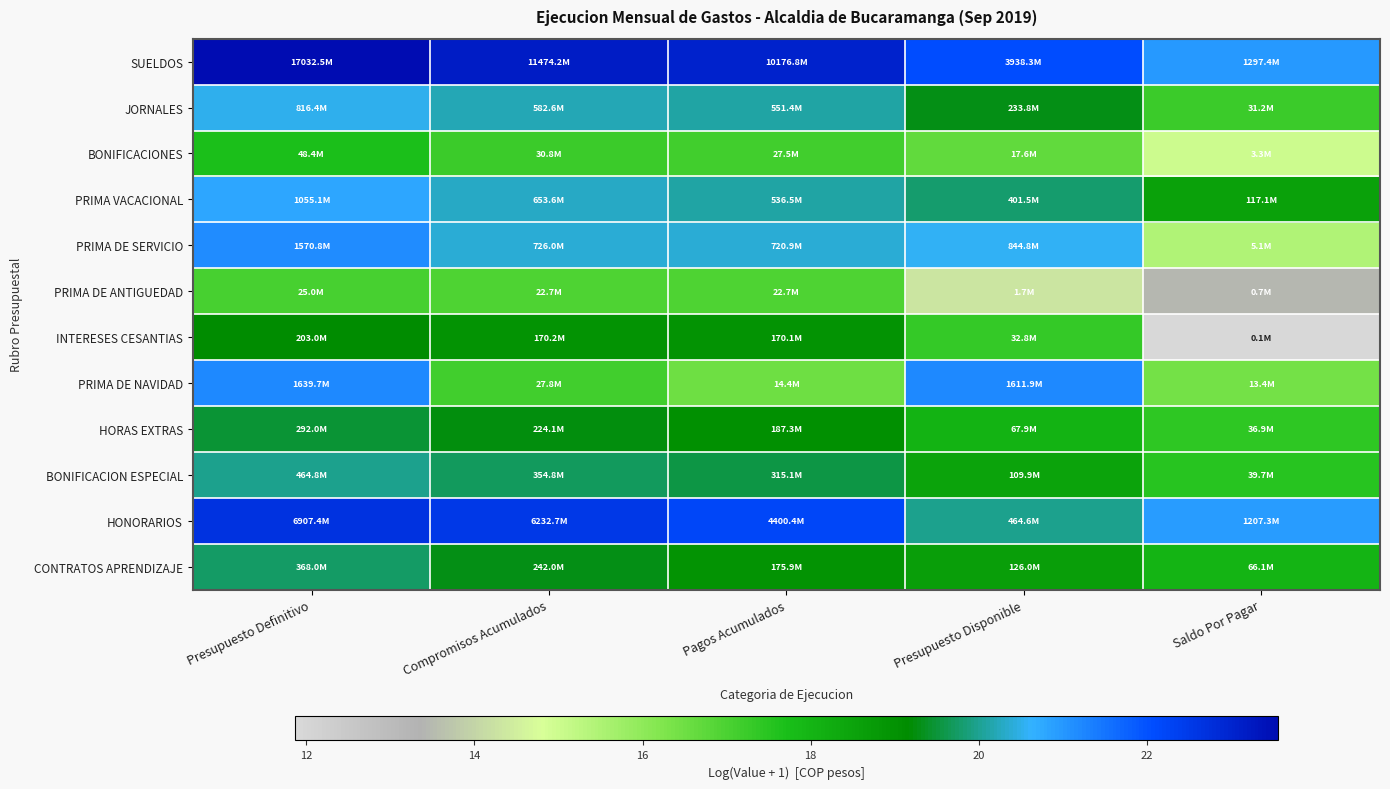

Which category has the lowest value across all series?

Saldo Por Pagar